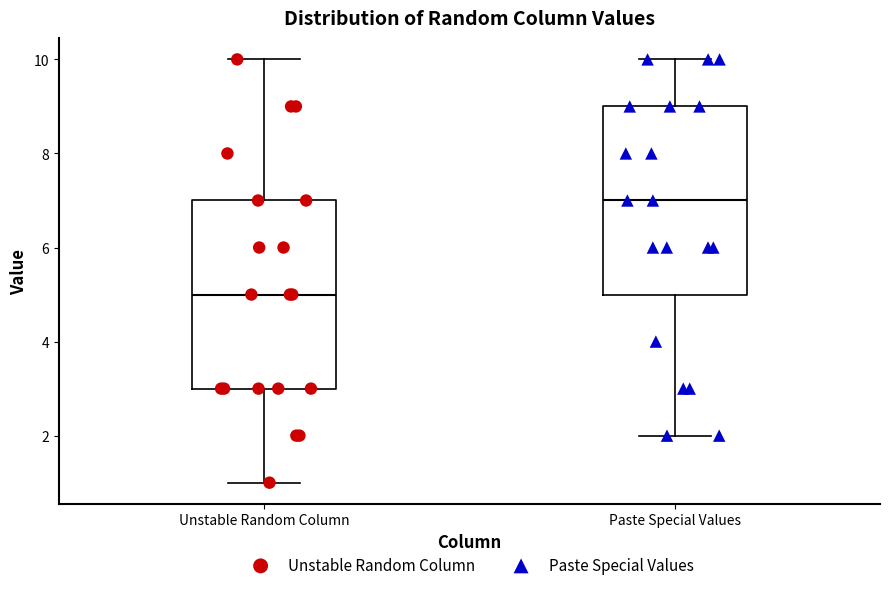

Reading left to right, read every box against the y-axis: the position of its median line, the range the box covers, and the ends of its whiskers. The values are not printed on the chart, so give them approximately, as read against the axis.

Unstable Random Column: median 5, box 3 to 7, whiskers 1 to 10
Paste Special Values: median 7, box 5 to 9, whiskers 2 to 10